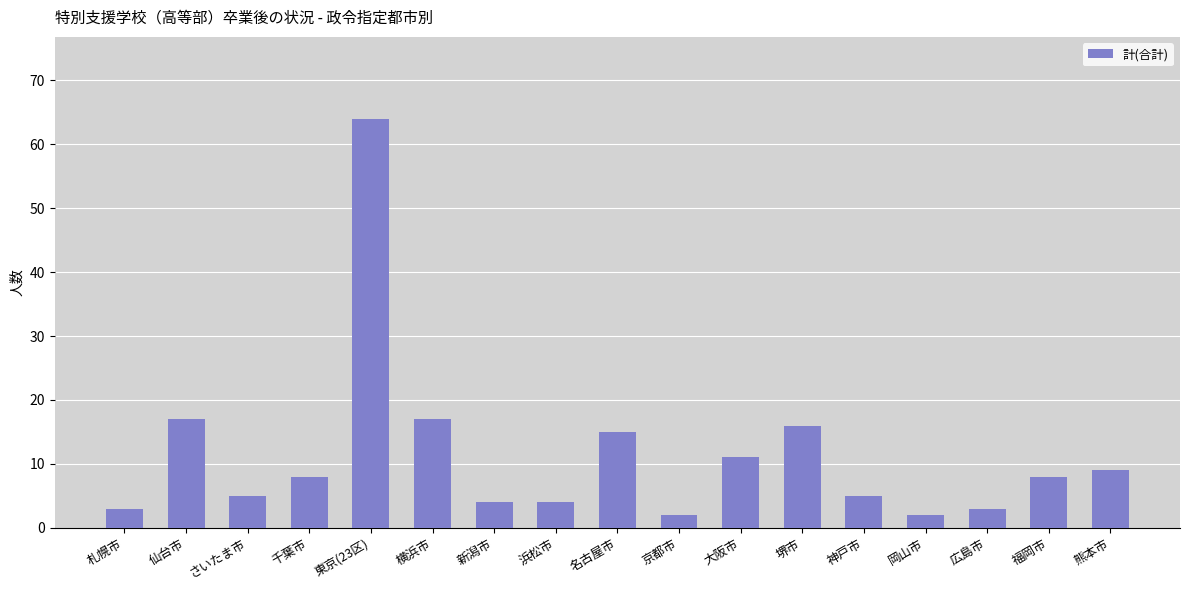

At which category does the chart reach its peak across all series?

東京(23区)